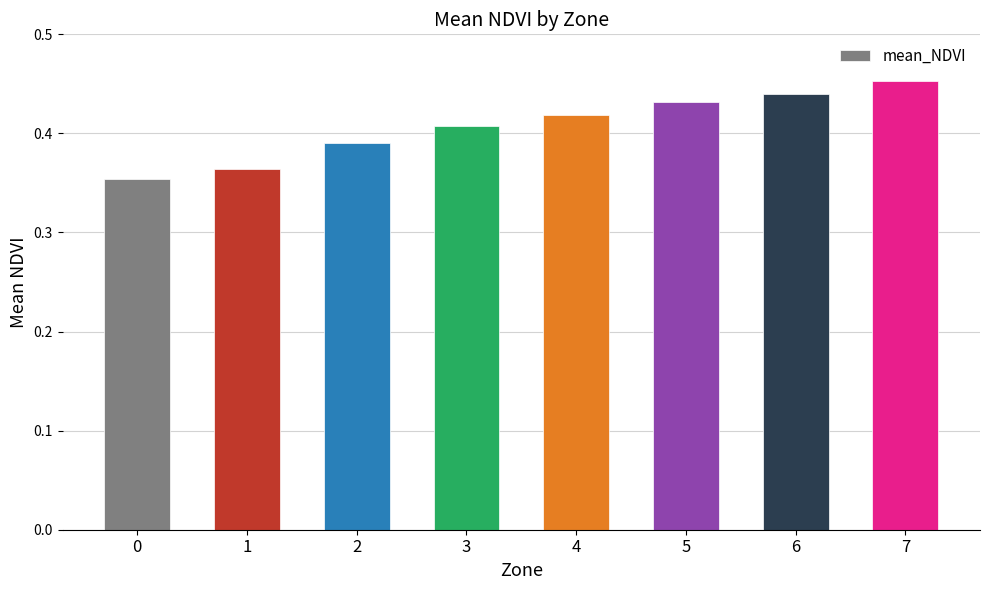

Is it true that the value at 5 is 0.7?

False